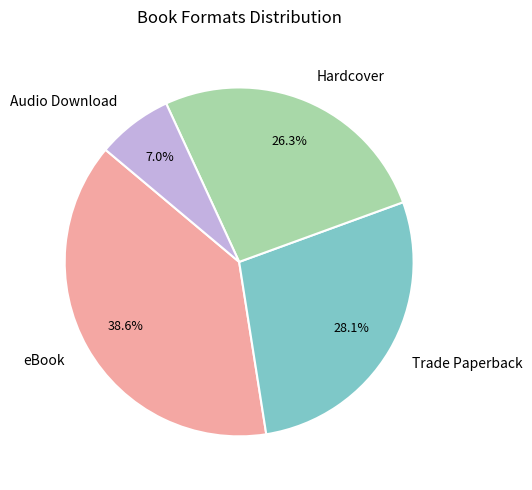

Count the number of slices in the pie.

4